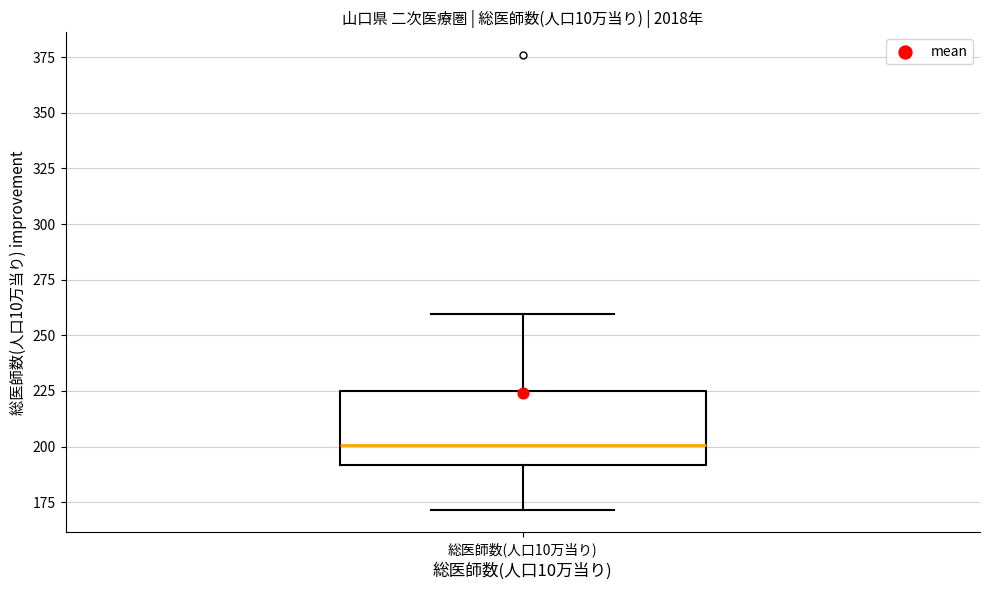

Where does the lower whisker of the box for 総医師数(人口10万当り) end on the y-axis? The values are not printed on the chart, so give them approximately, as read against the axis.

170